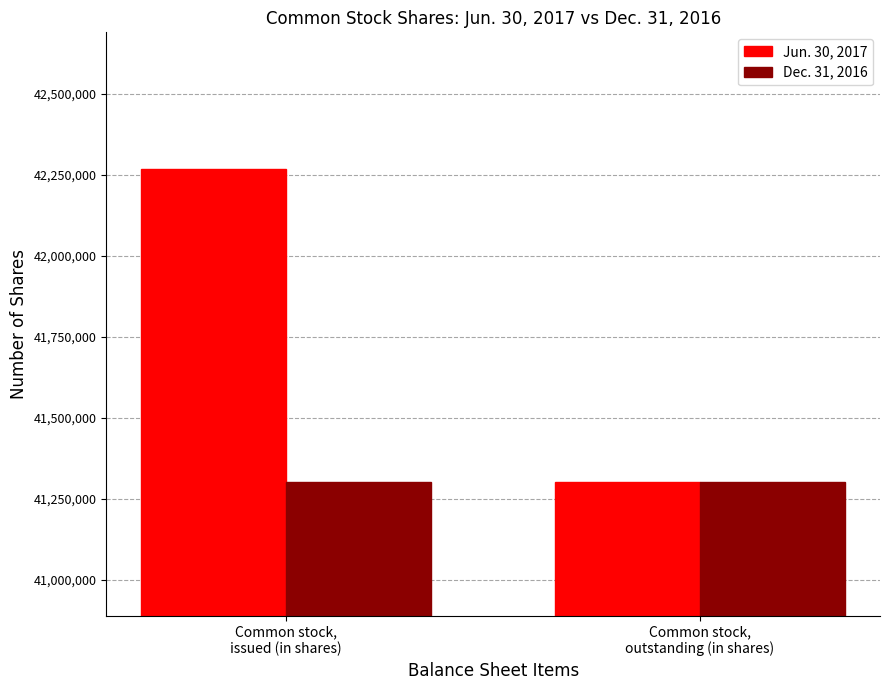

What position from the left is Common stock,
outstanding (in shares)?

2